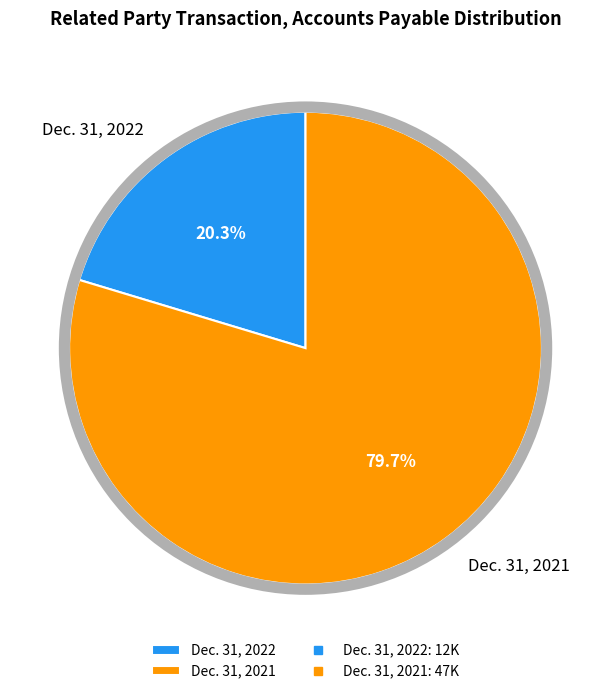

Between Dec. 31, 2022 and Dec. 31, 2021, which is larger?

Dec. 31, 2021